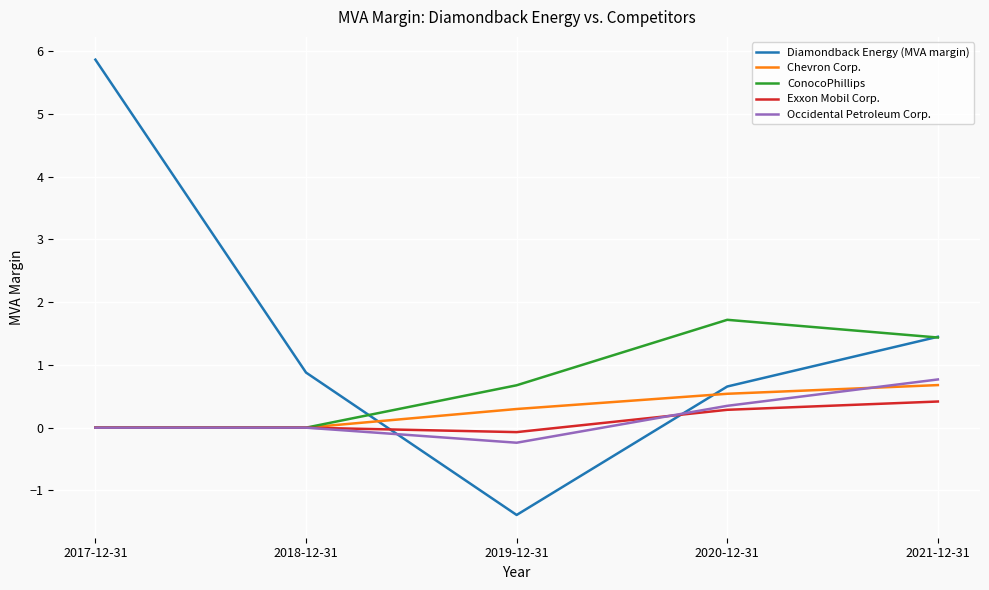

What are all the series names shown in the legend?

Diamondback Energy (MVA margin), Chevron Corp., ConocoPhillips, Exxon Mobil Corp., Occidental Petroleum Corp.